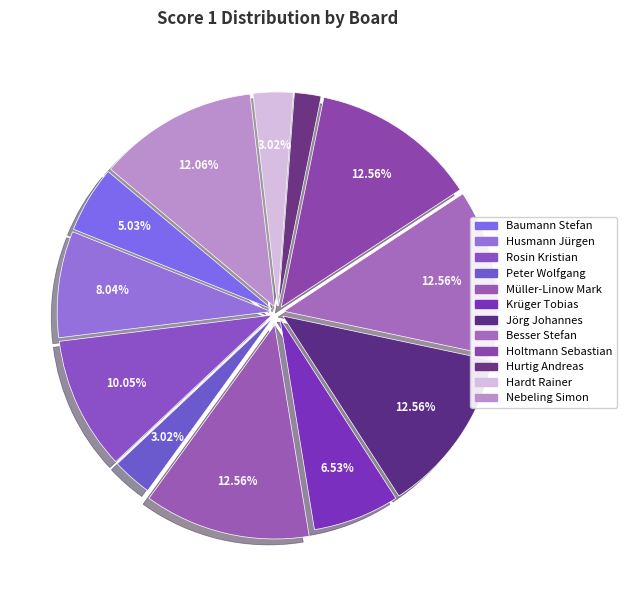

Does any single category account for the majority?

No